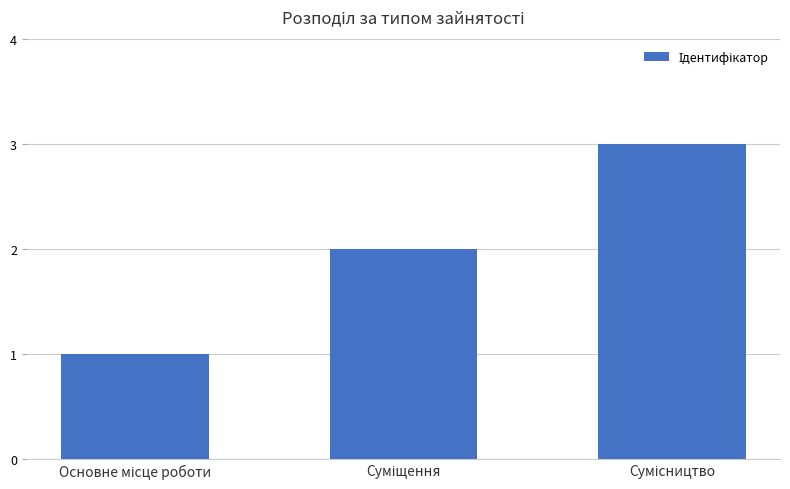

What is the sum of all values?

6